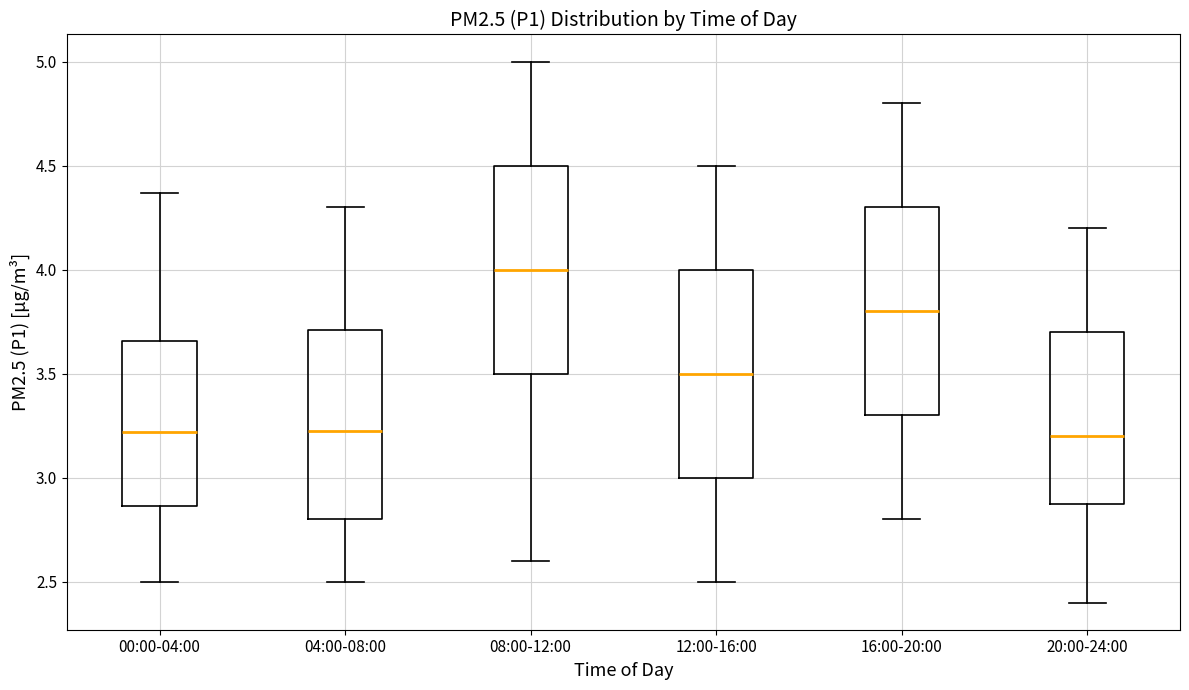

Where does the lower whisker of the box for 08:00-12:00 end on the y-axis? The values are not printed on the chart, so give them approximately, as read against the axis.

2.60